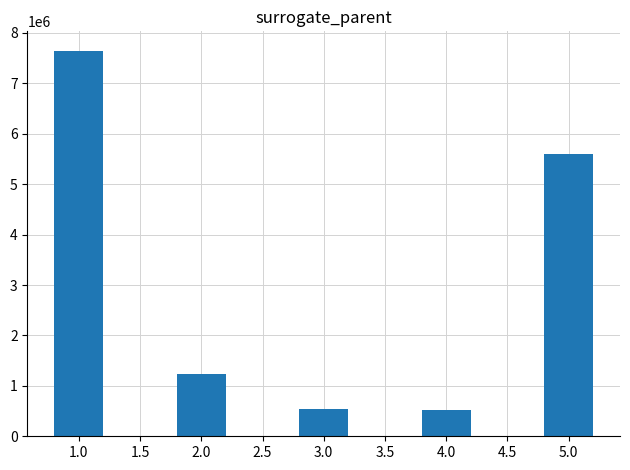

Is it true that the value at 2.0 is 2230862?

False